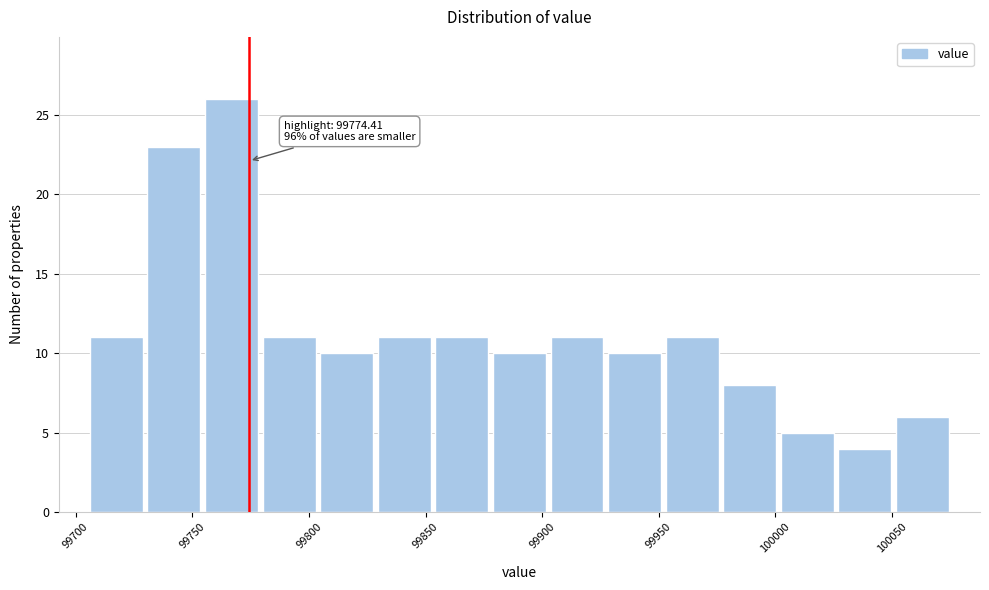

Over which range of the x-axis is the bar tallest?

99755 to 99780